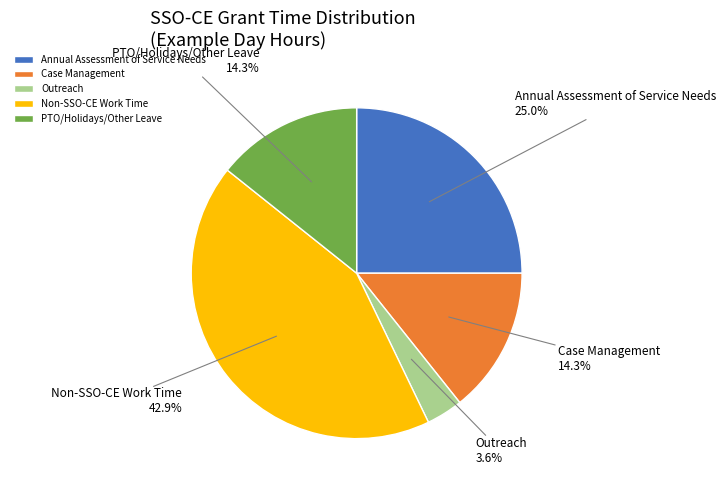

Which category has the smallest portion of the pie?

Outreach